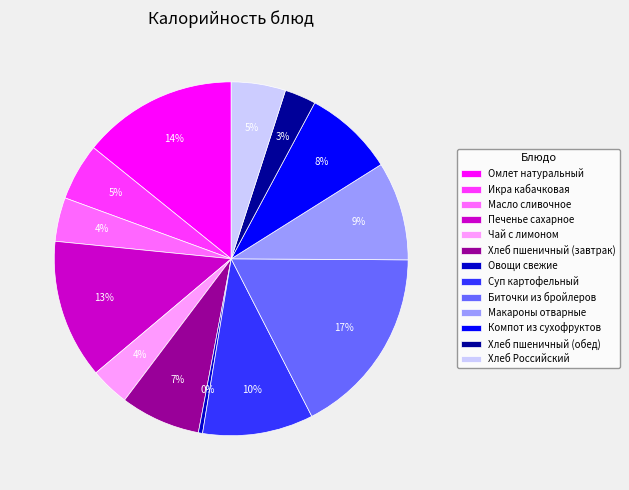

Which has a higher value, Икра кабачковая or Макароны отварные?

Макароны отварные